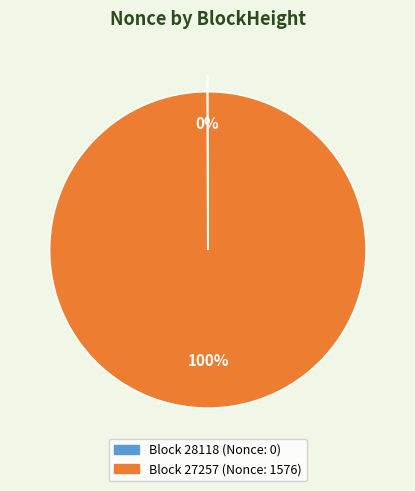

Is there a majority slice in this chart?

Yes